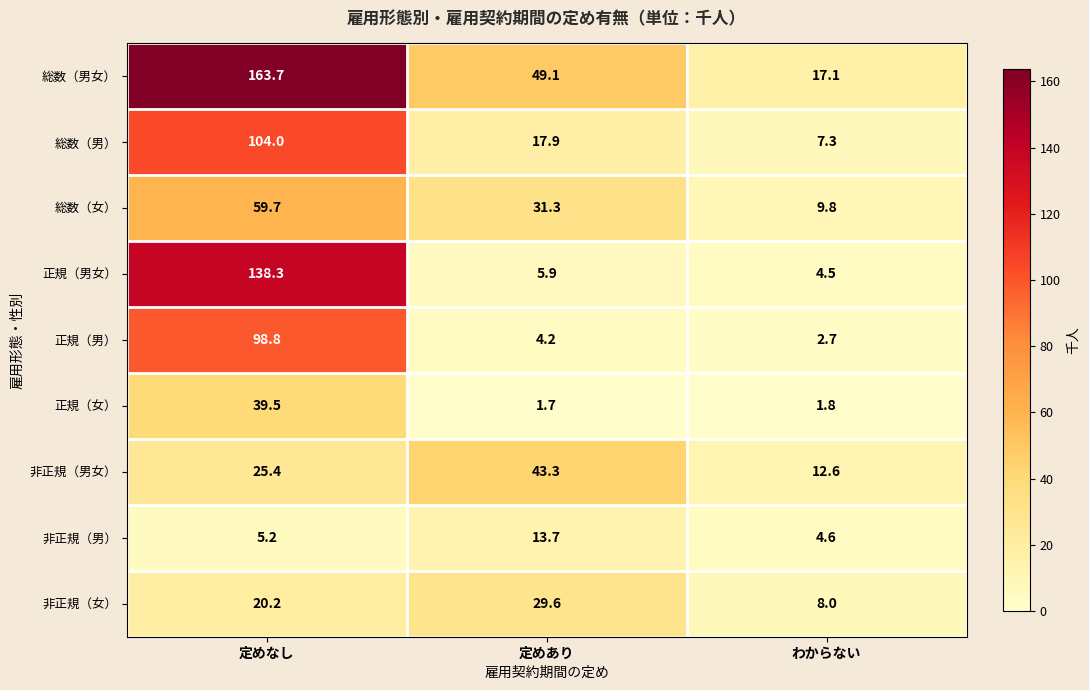

Is it true that 非正規（男女） equals 5.1 at わからない?

False